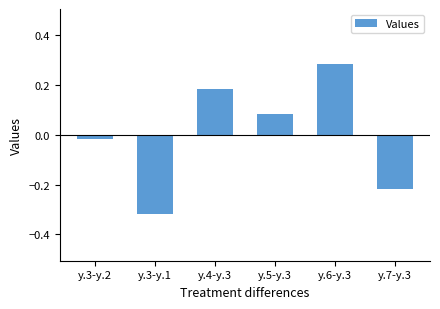

Which has a higher value, y.4-y.3 or y.5-y.3?

y.4-y.3